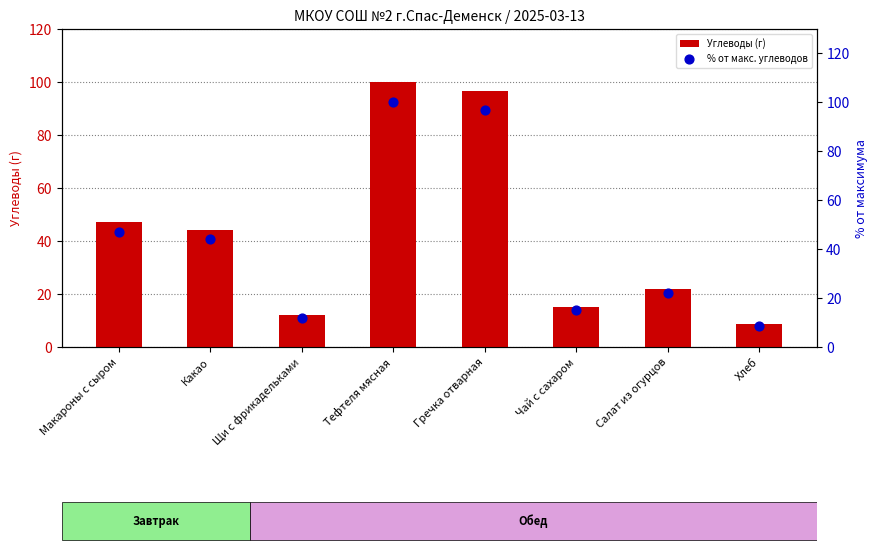

At which category is the sum across all series the highest?

Тефтеля мясная